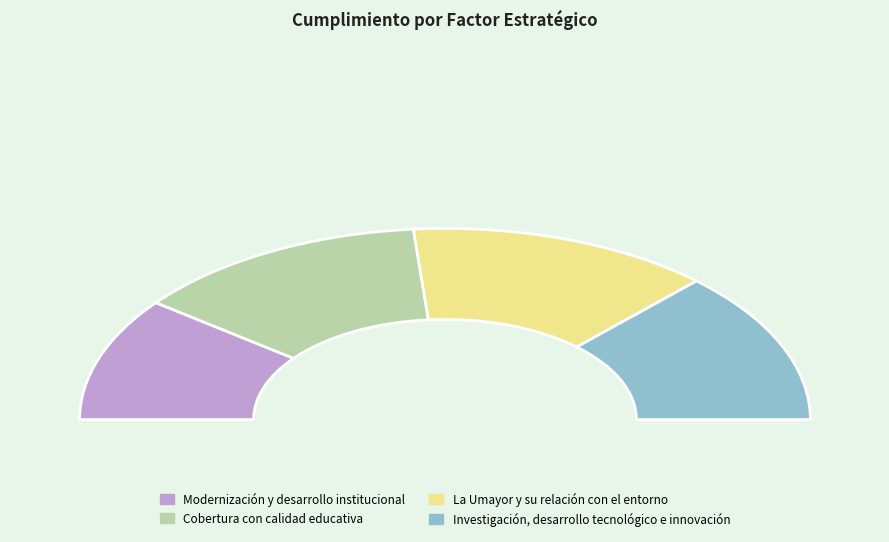

To the nearest percent, what is the difference between the La Umayor y su relación con el entorno and Investigación, desarrollo tecnológico e innovación slice percentages?

1%